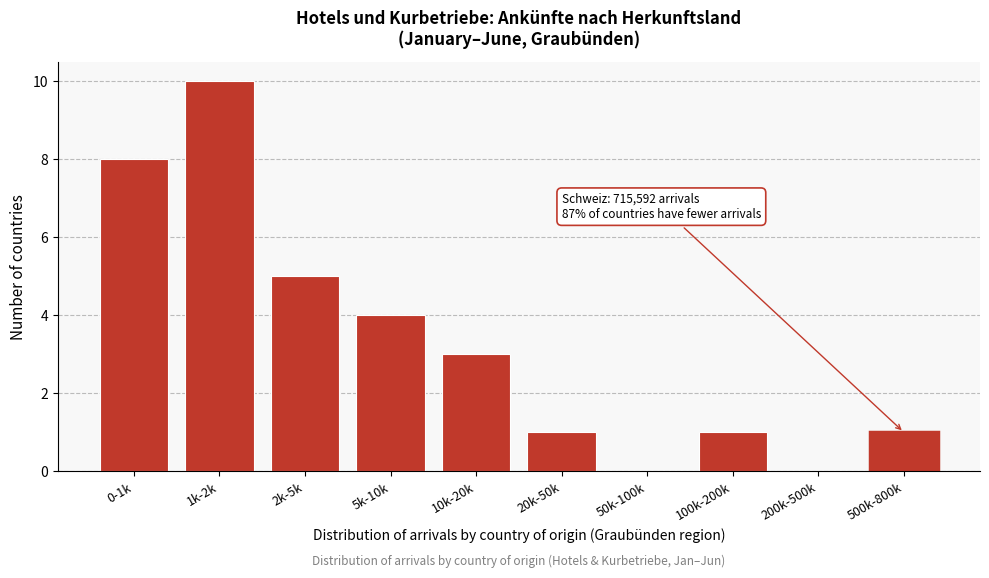

Reading right to left, extract all data points from this chart.

500k-800k=1	200k-500k=0	100k-200k=1	50k-100k=0	20k-50k=1	10k-20k=3	5k-10k=4	2k-5k=5	1k-2k=10	0-1k=8